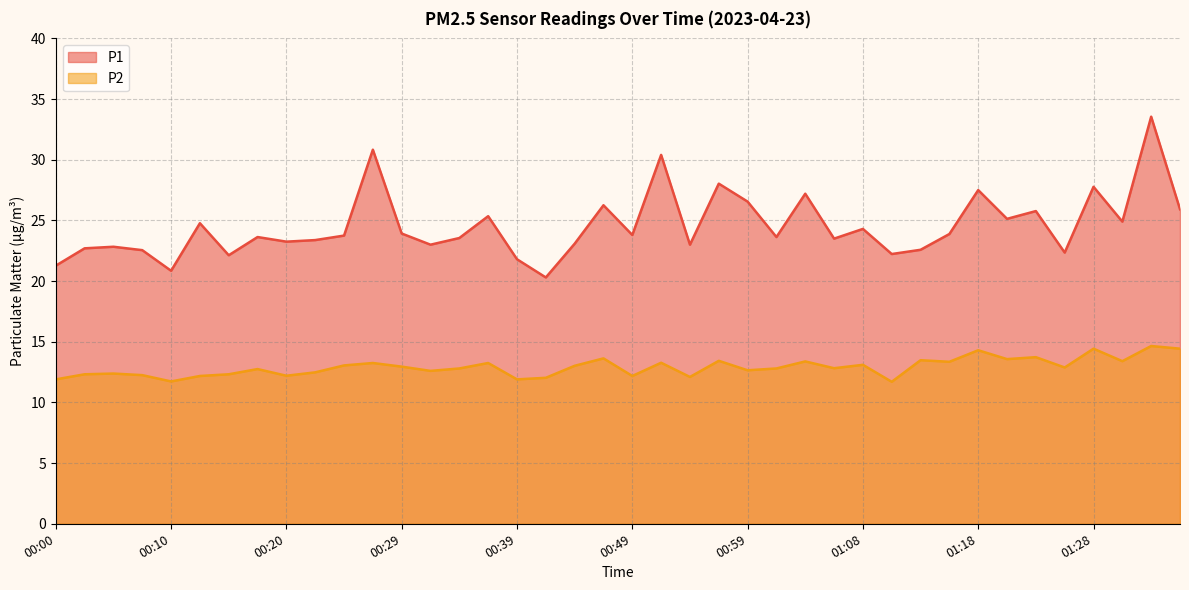

What is the highest value of the P1 series?

33.5